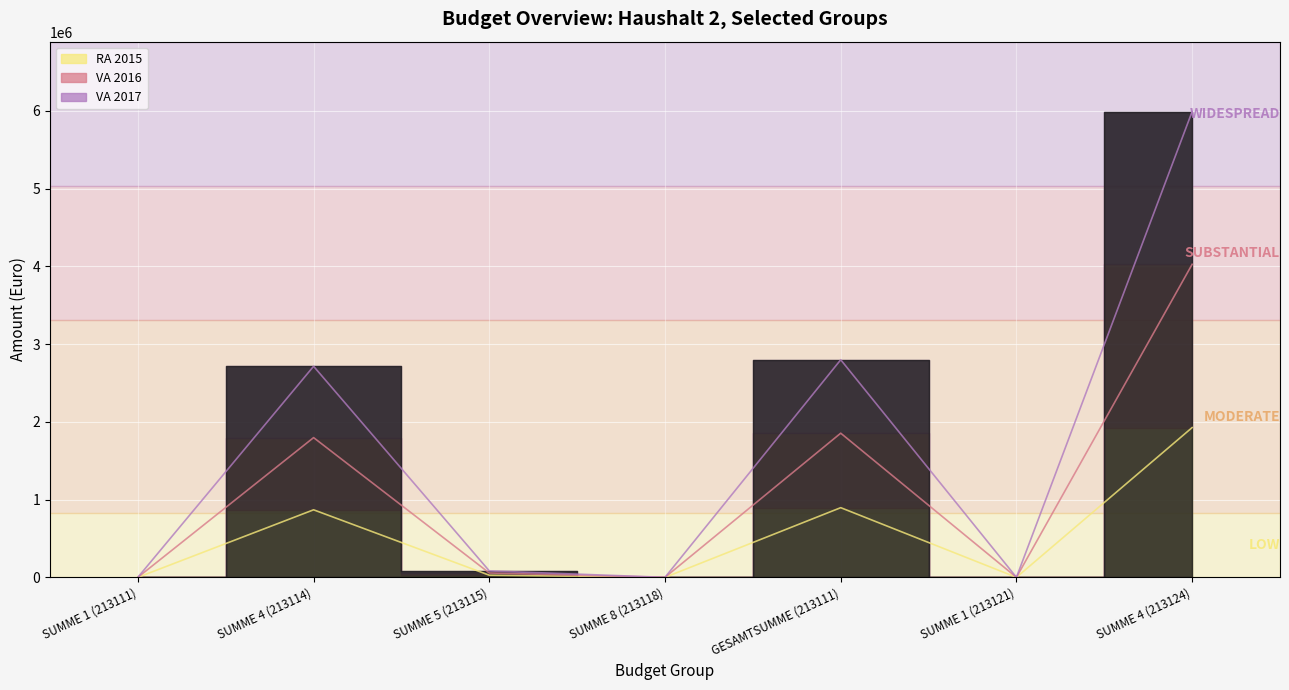

Which label corresponds to the largest value in the chart?

SUMME 4 (213124)